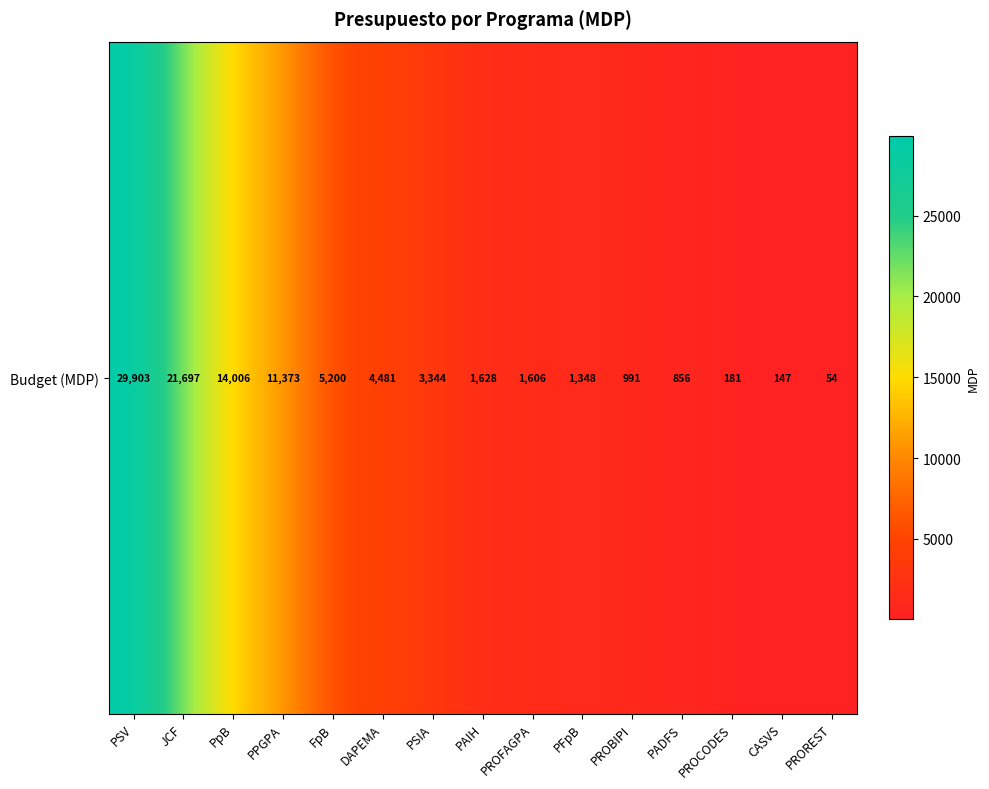

Reading left to right, extract all data points from this chart.

29903.0	21696.6	14006.0	11373.0	5200.0	4481.0	3344.0	1628.0	1606.0	1348.0	990.6	856.0	181.3	147.0	54.4